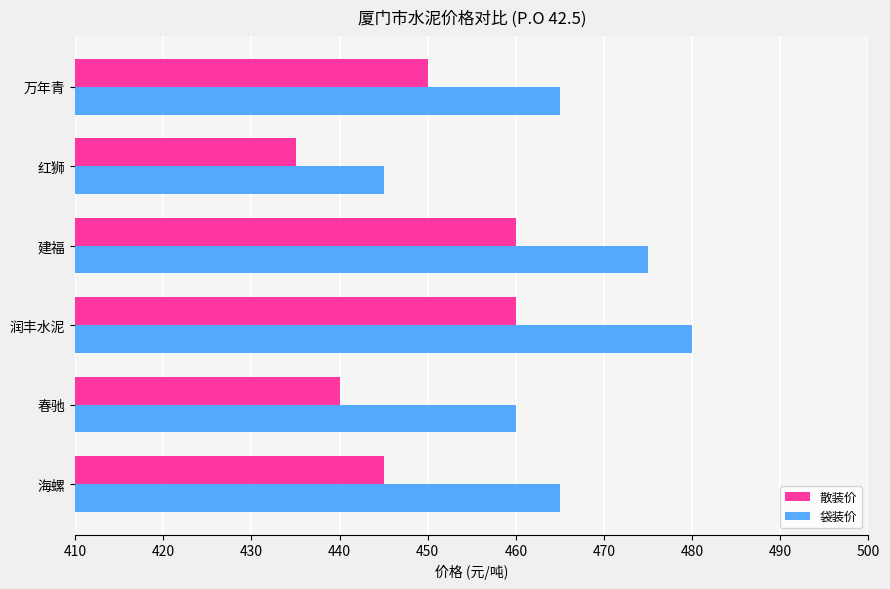

Read the 散装价 value at 润丰水泥, to the nearest 5.

460